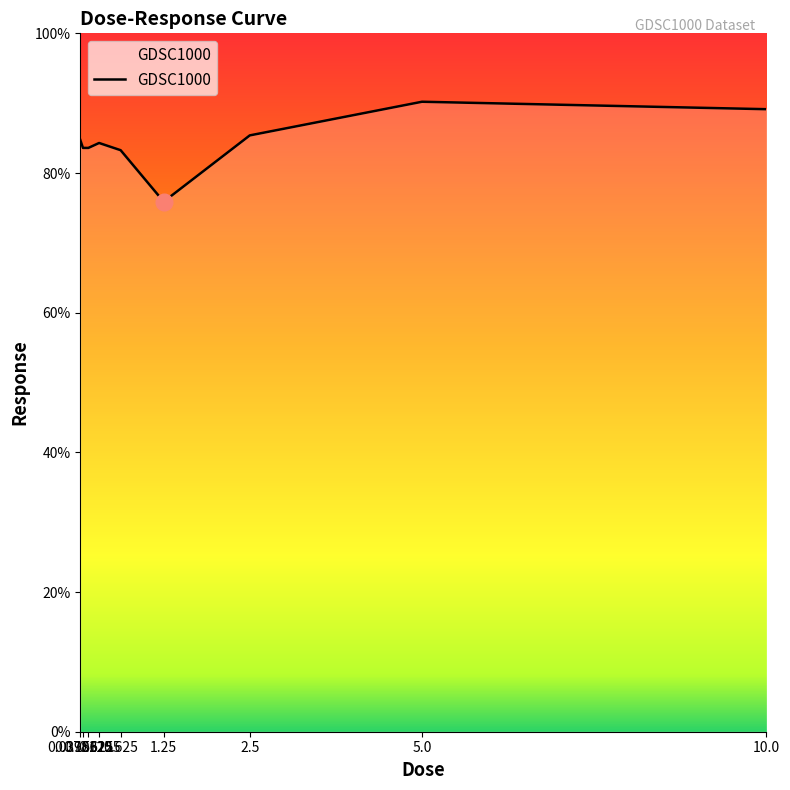

How many lines are shown in the chart?

1